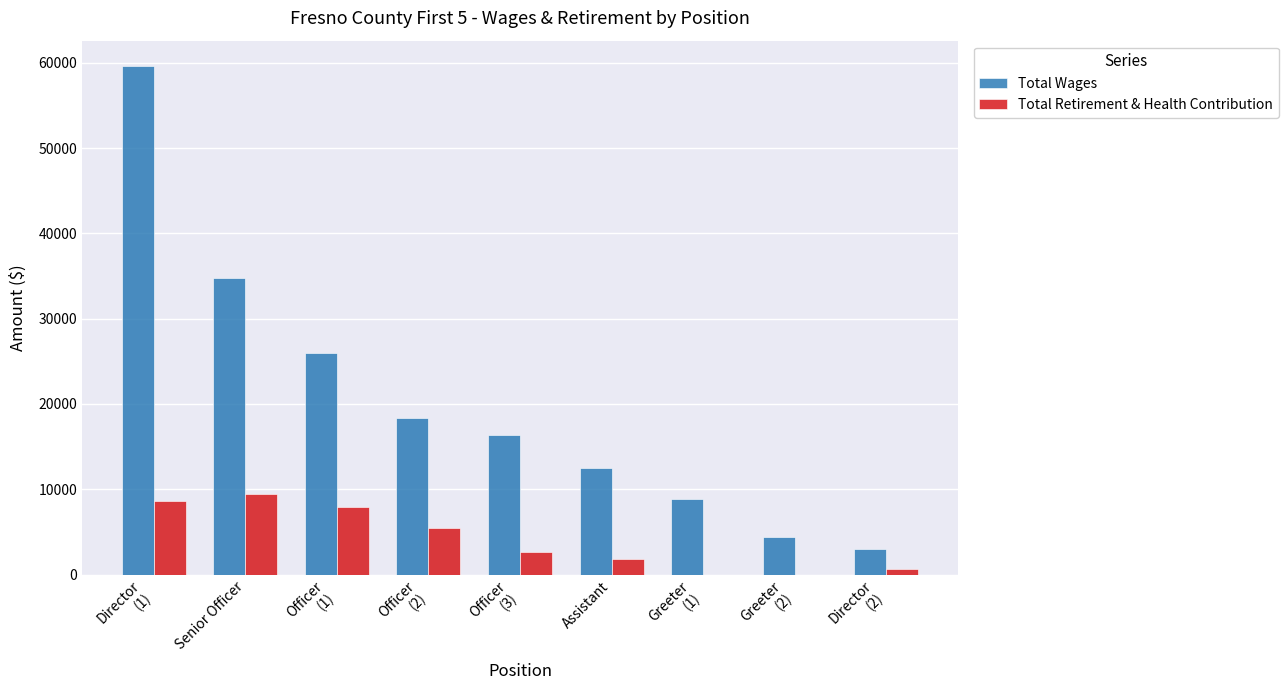

Which series has the largest total across all categories?

Total Wages